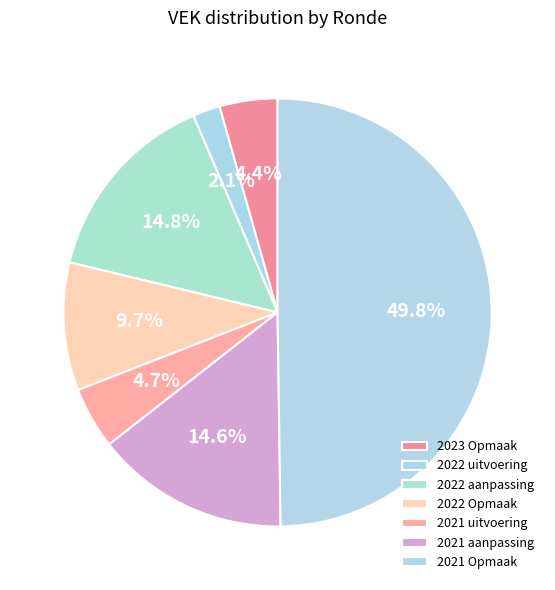

How many segments does this pie chart have?

7